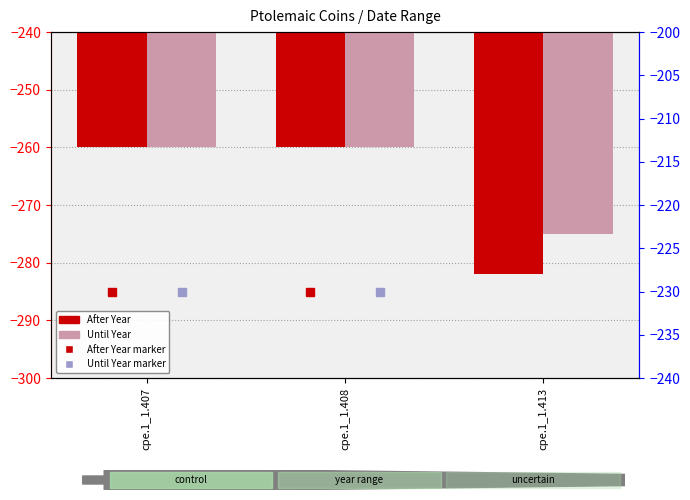

How many After Year values are between -282 and -260?

3